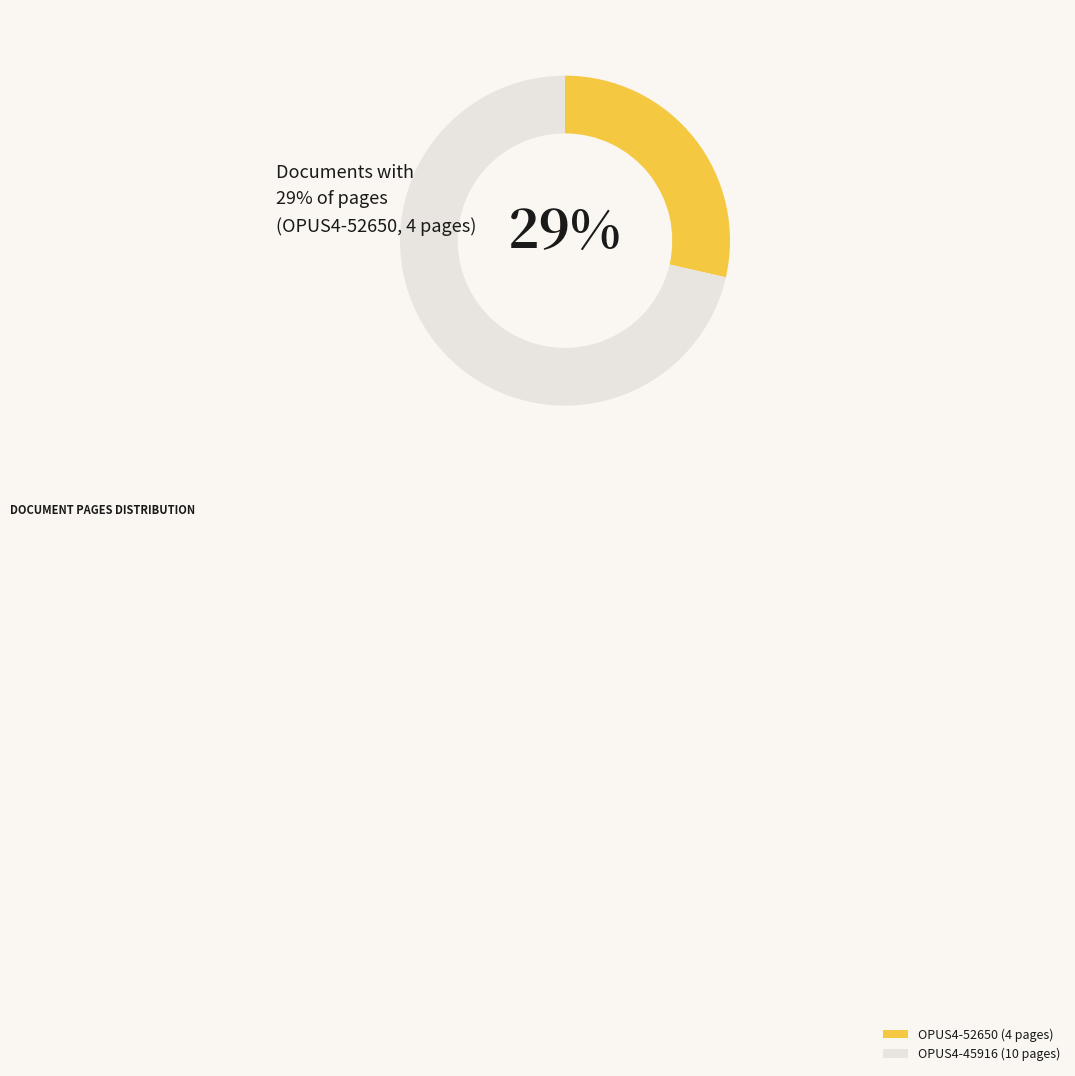

Is the sum of OPUS4-52650 and OPUS4-45916 greater than half?

Yes